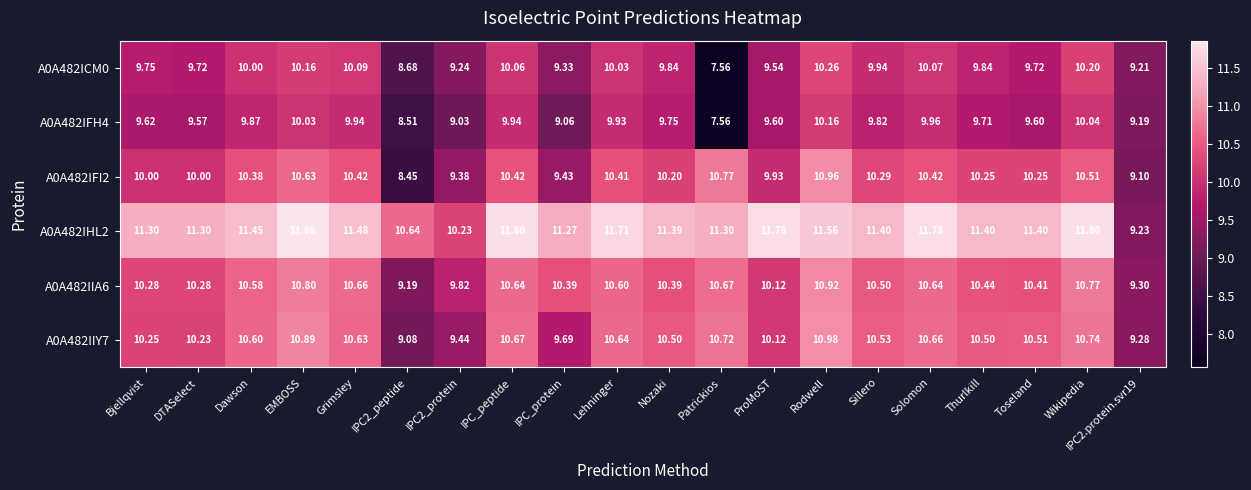

Which series has the largest total across all categories?

A0A482IHL2